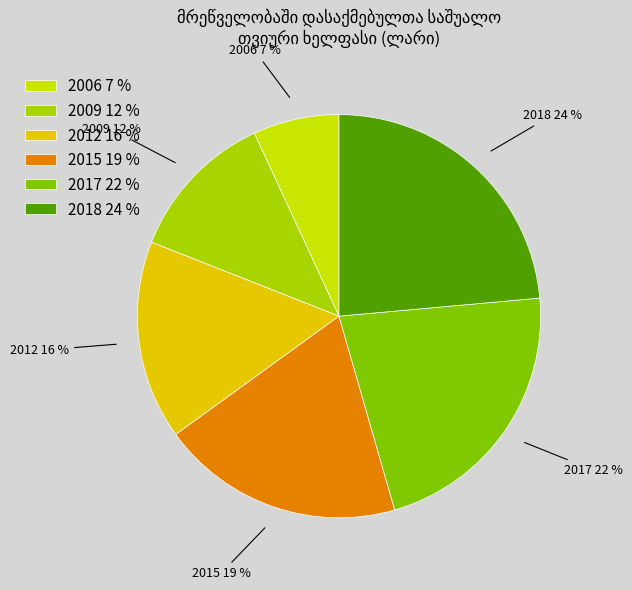

What percentage is the 2018 24 % slice, to the nearest percent?

24%